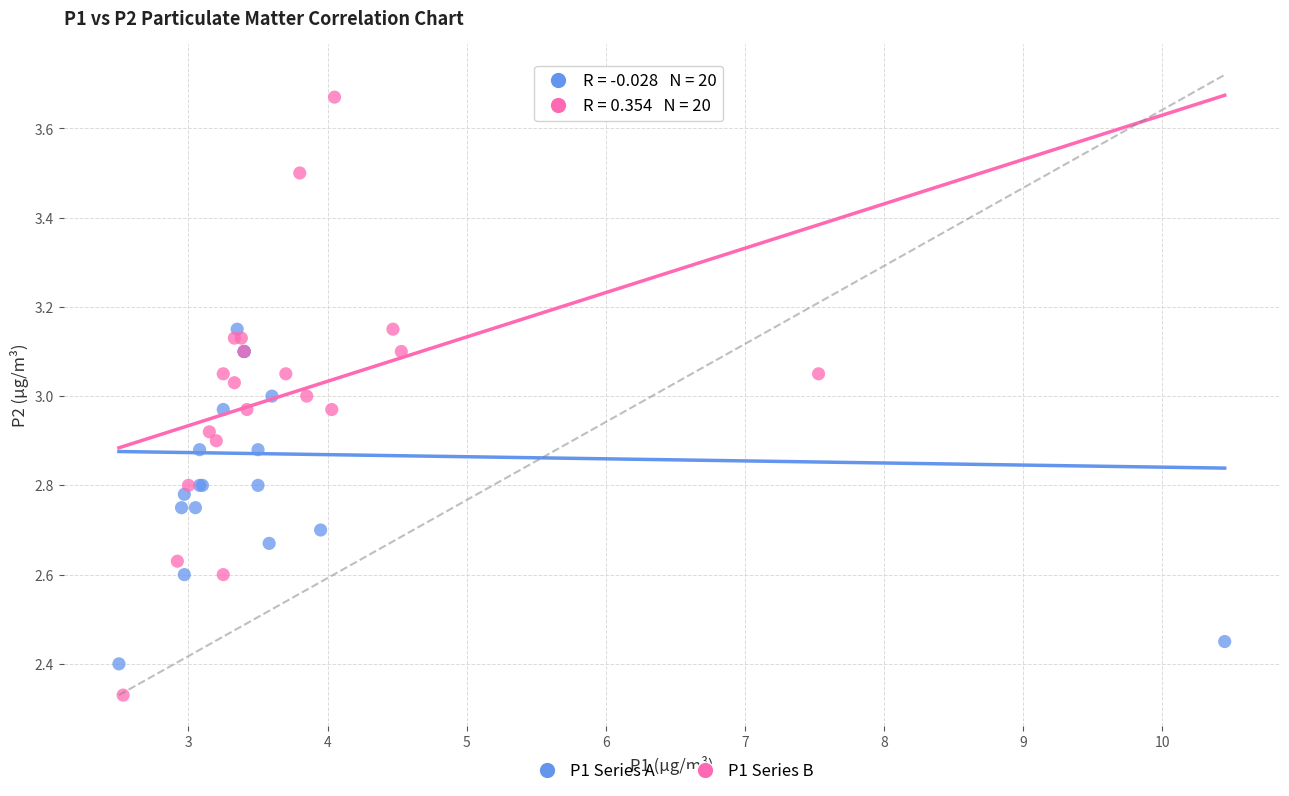

Which series contains the lowest Y value?

P1 Series B